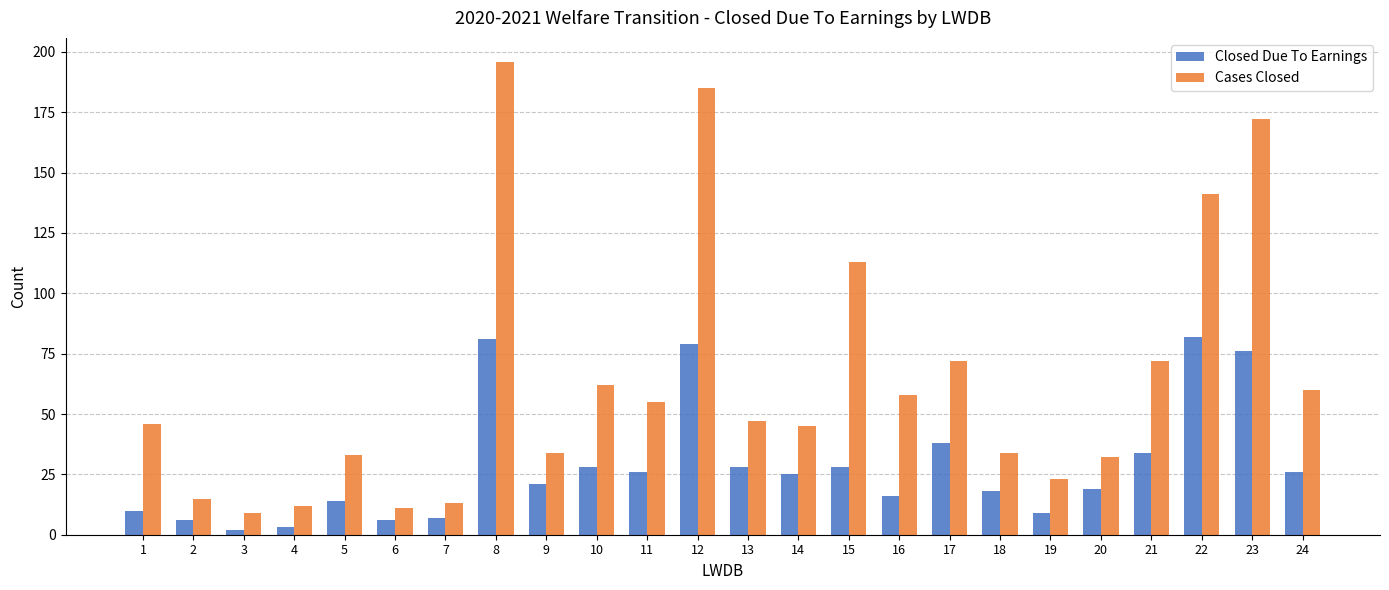

What is the highest value of the Cases Closed series?

196